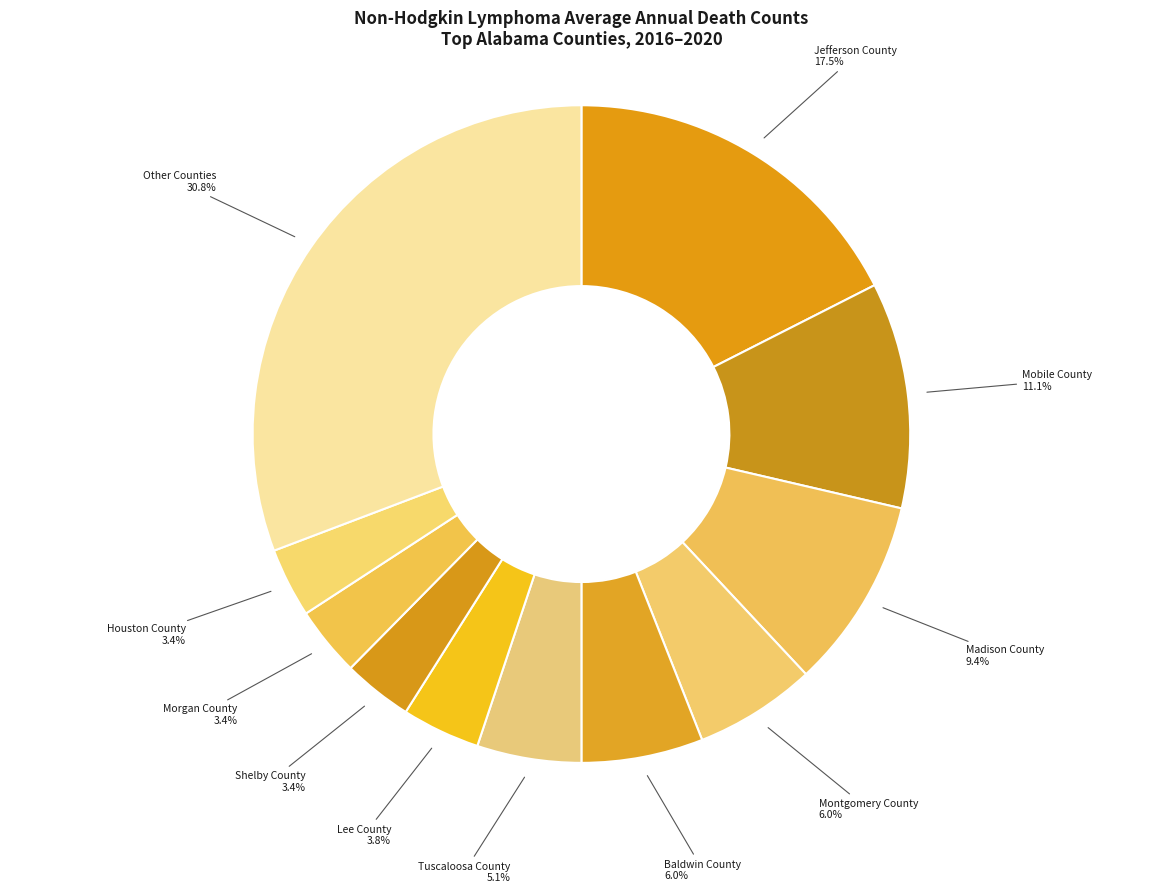

What percentage is the Baldwin County slice, to the nearest percent?

6%